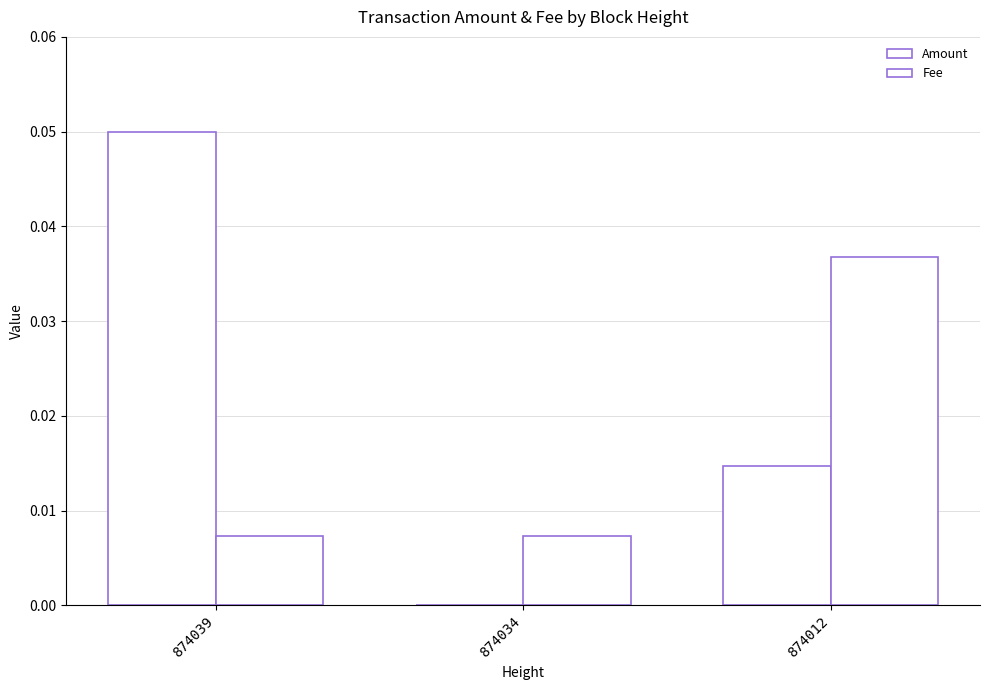

Which series has the largest total across all categories?

Amount